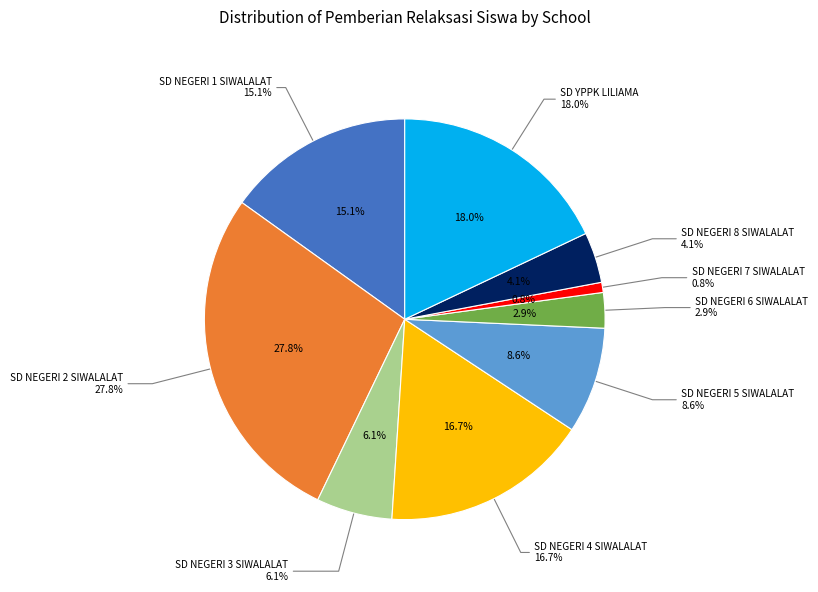

Between SD NEGERI 8 SIWALALAT and SD NEGERI 3 SIWALALAT, which is larger?

SD NEGERI 3 SIWALALAT